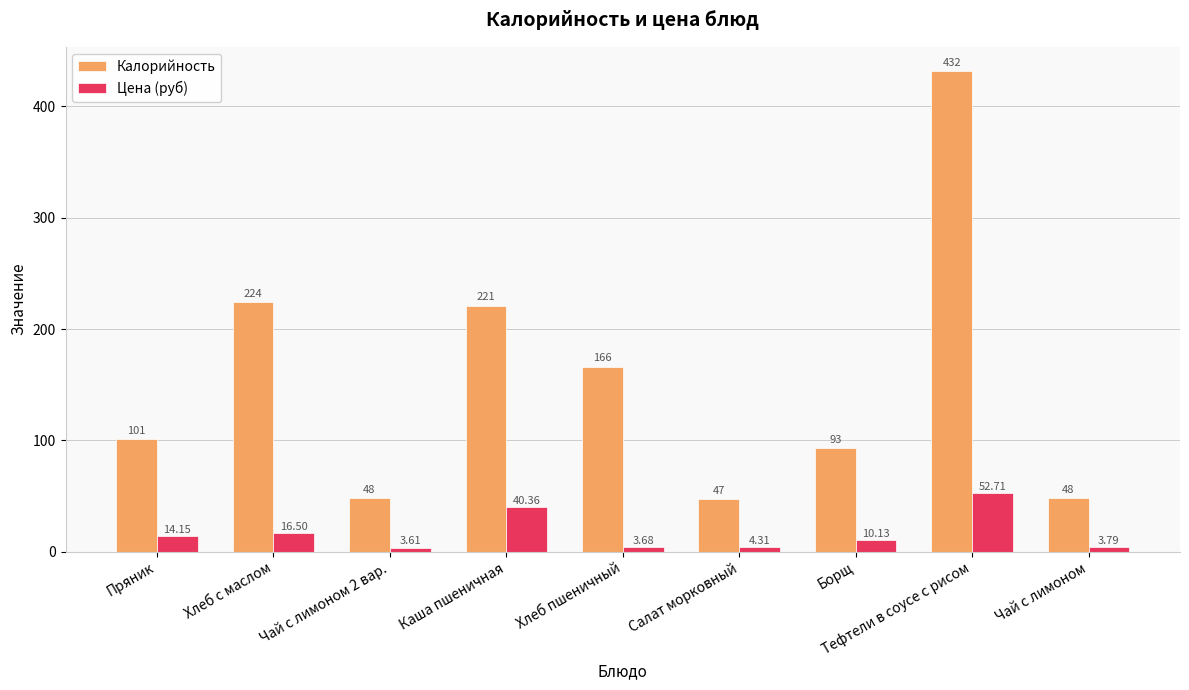

What is the difference between the highest and lowest values at Чай с лимоном?

44.2